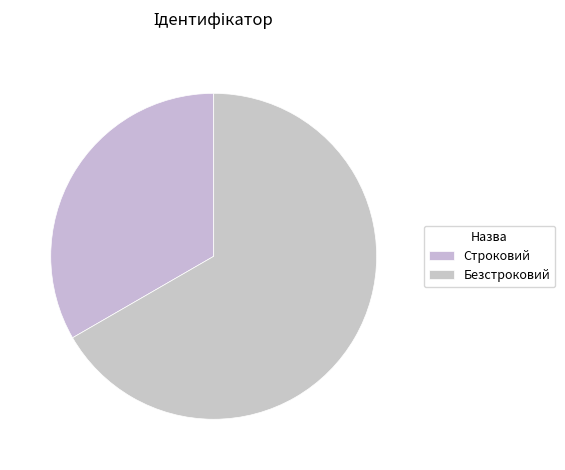

To the nearest percent, what is the difference between the largest and smallest slice percentages?

33%